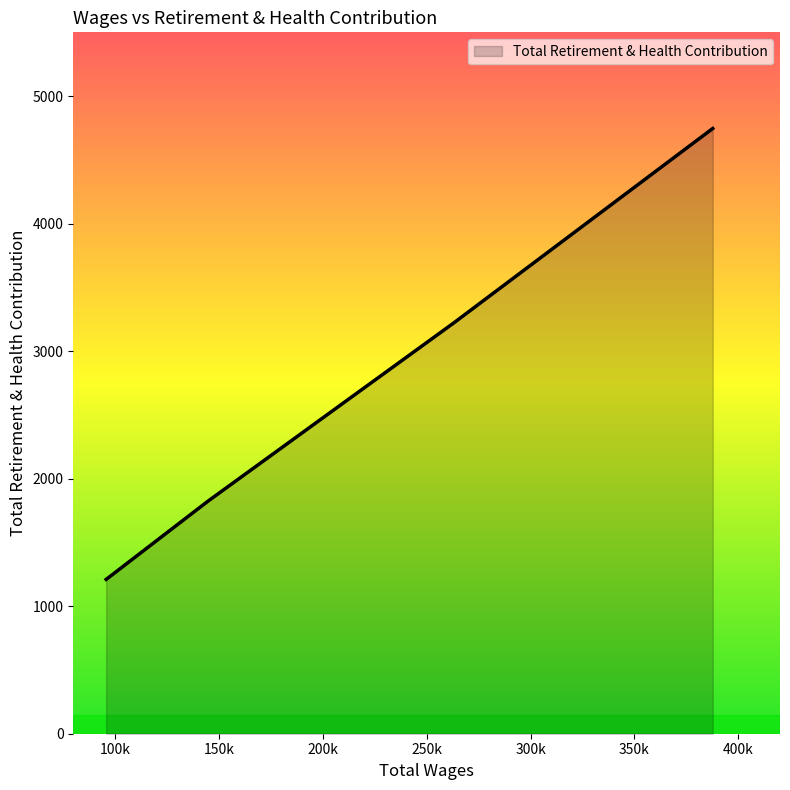

What is the smallest value displayed?

1210